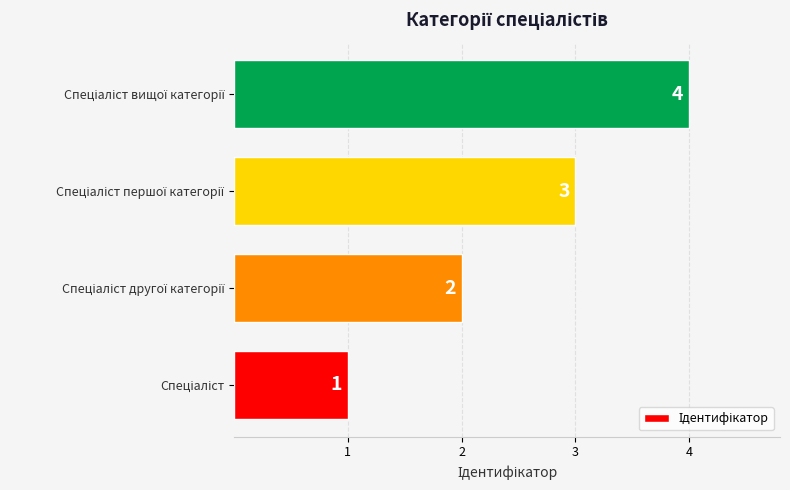

Count the values in the range 2 to 4.

3